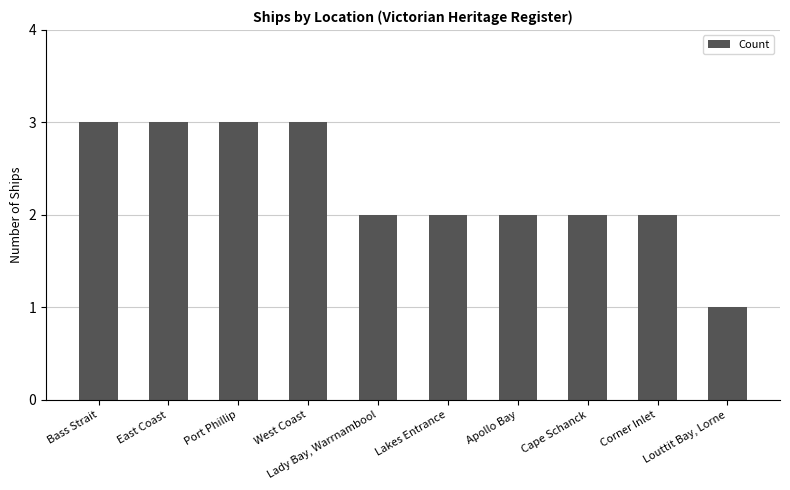

What is the ratio of the value at Lakes Entrance to the value at Corner Inlet?

1.0